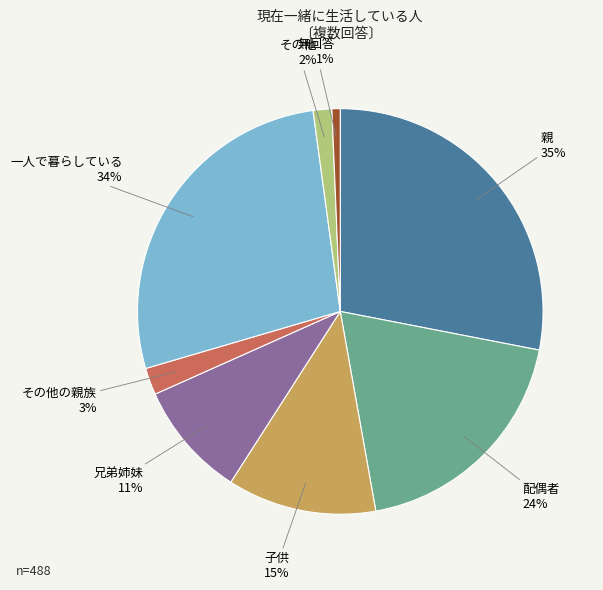

Does その他 account for over 50% of the chart?

No